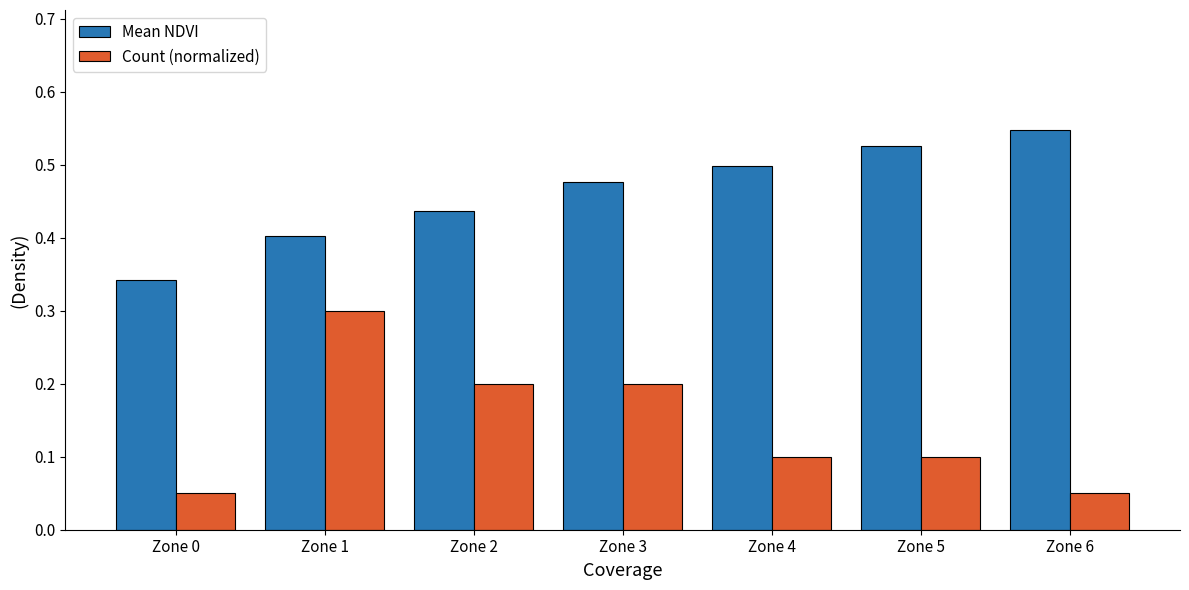

At which category is the sum across all series the highest?

Zone 1